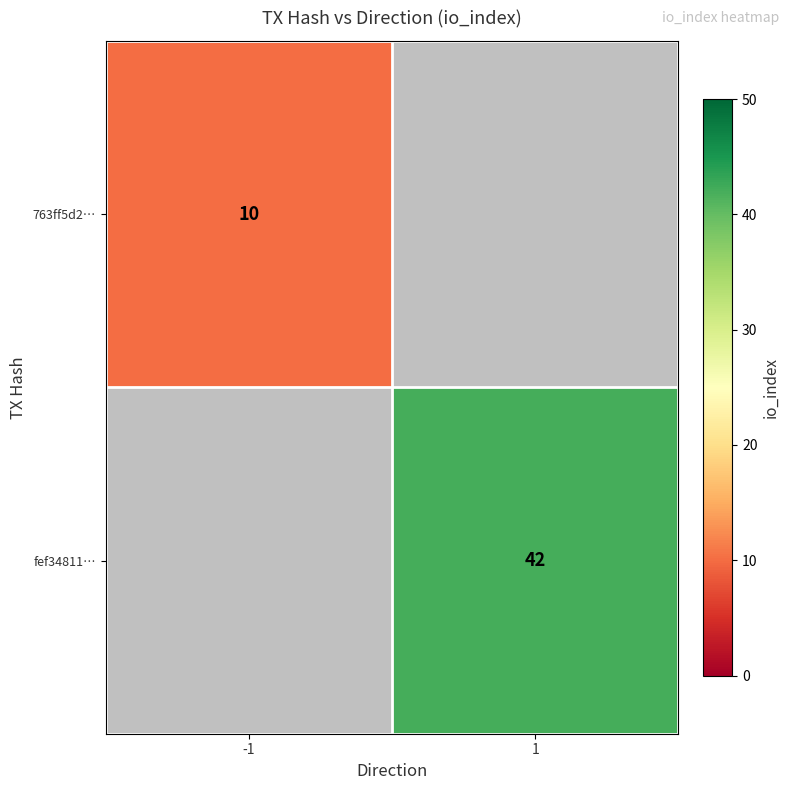

How many distinct data groups are displayed?

2